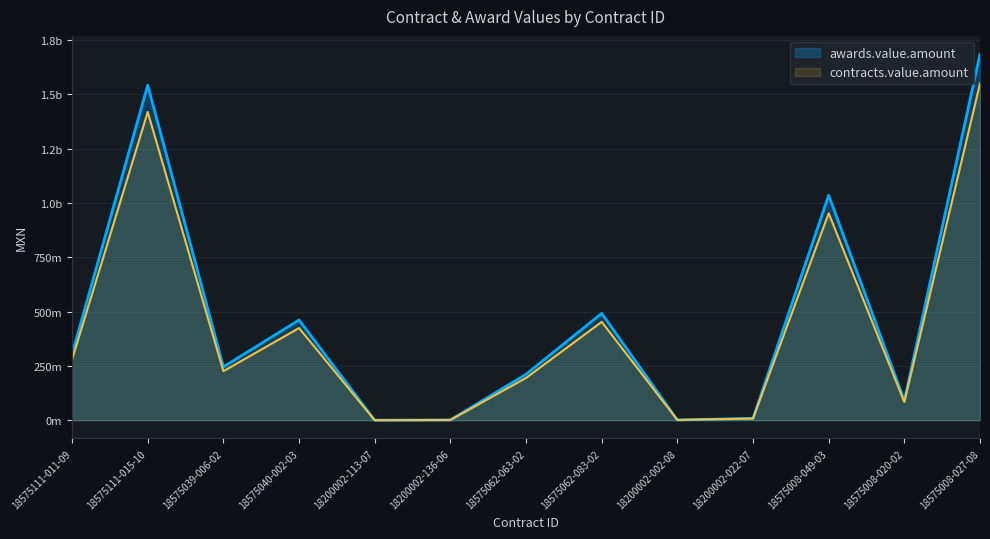

Where is awards.value.amount nearest to the value 842240175?

18575008-049-03